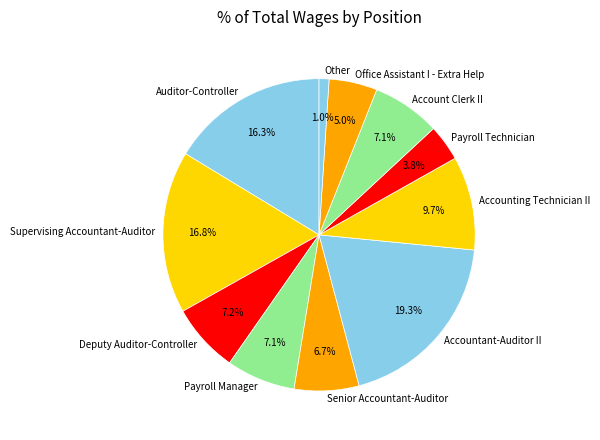

How many slices are in this pie chart?

11